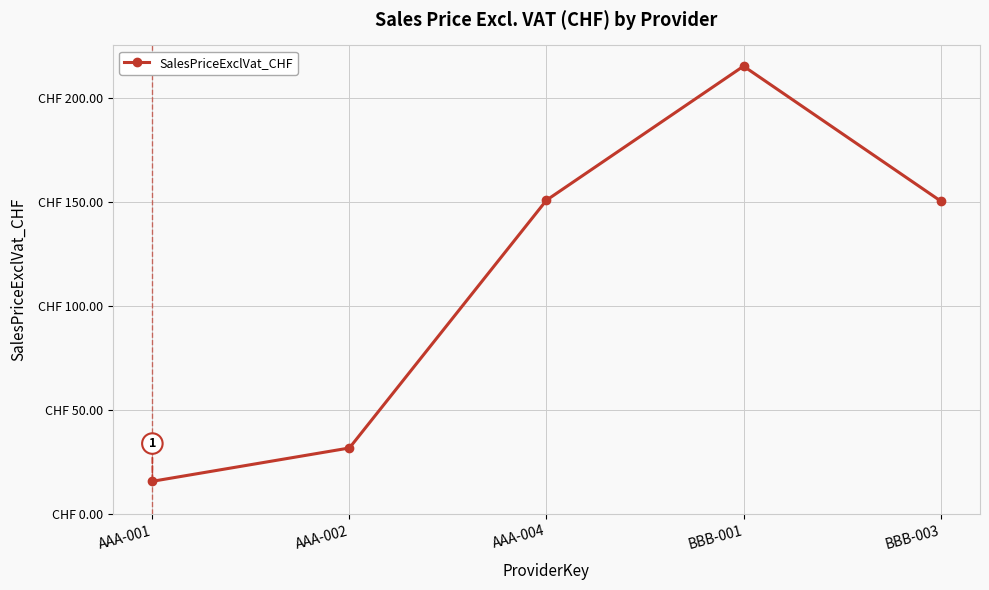

What is the difference between the values at BBB-003 and AAA-001?

134.6